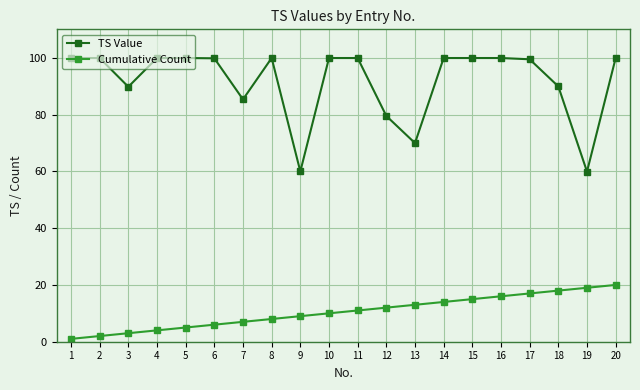

Is it true that Cumulative Count equals 4.0 at 4?

True